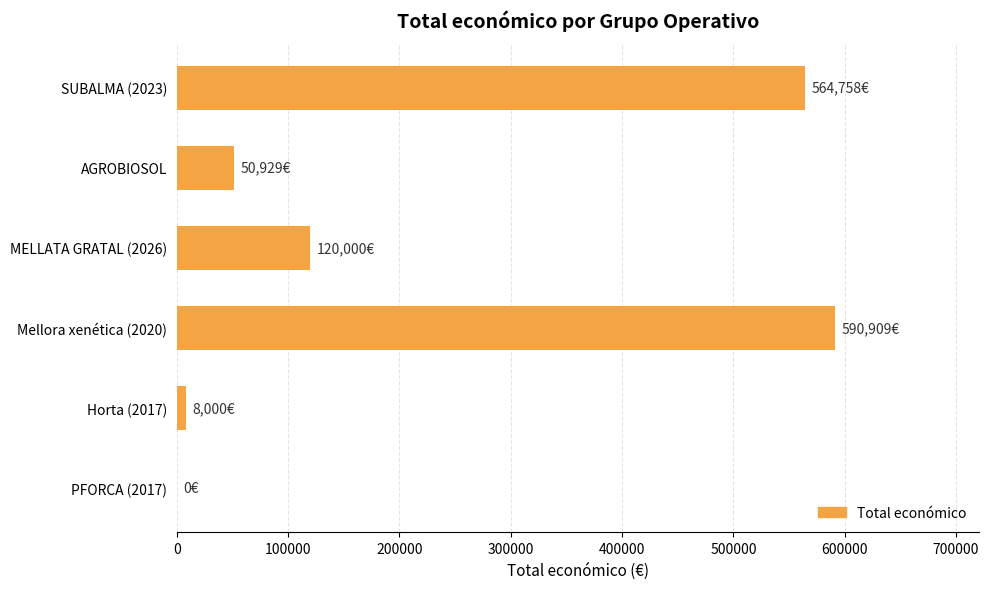

How many distinct data groups are displayed?

1